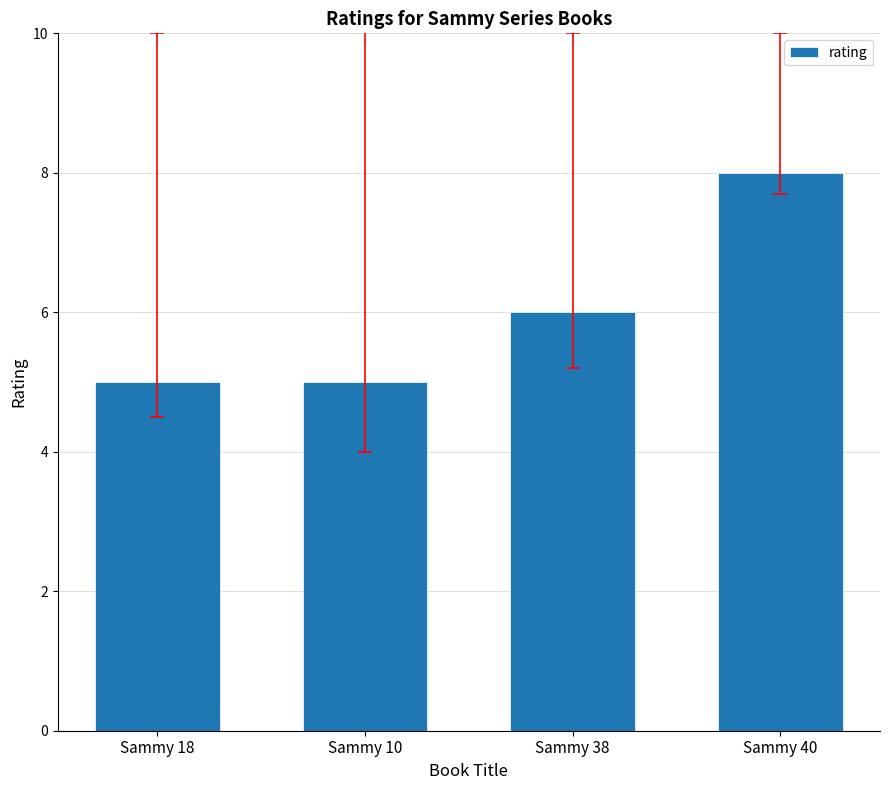

What is the greatest value displayed?

8